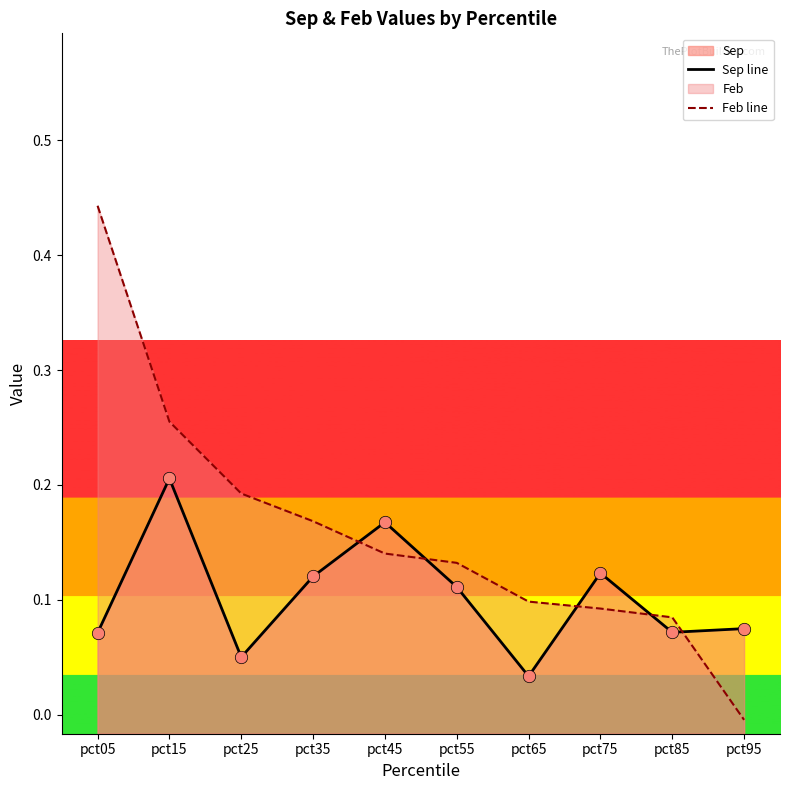

Which series has the widest spread of Y values?

Feb line